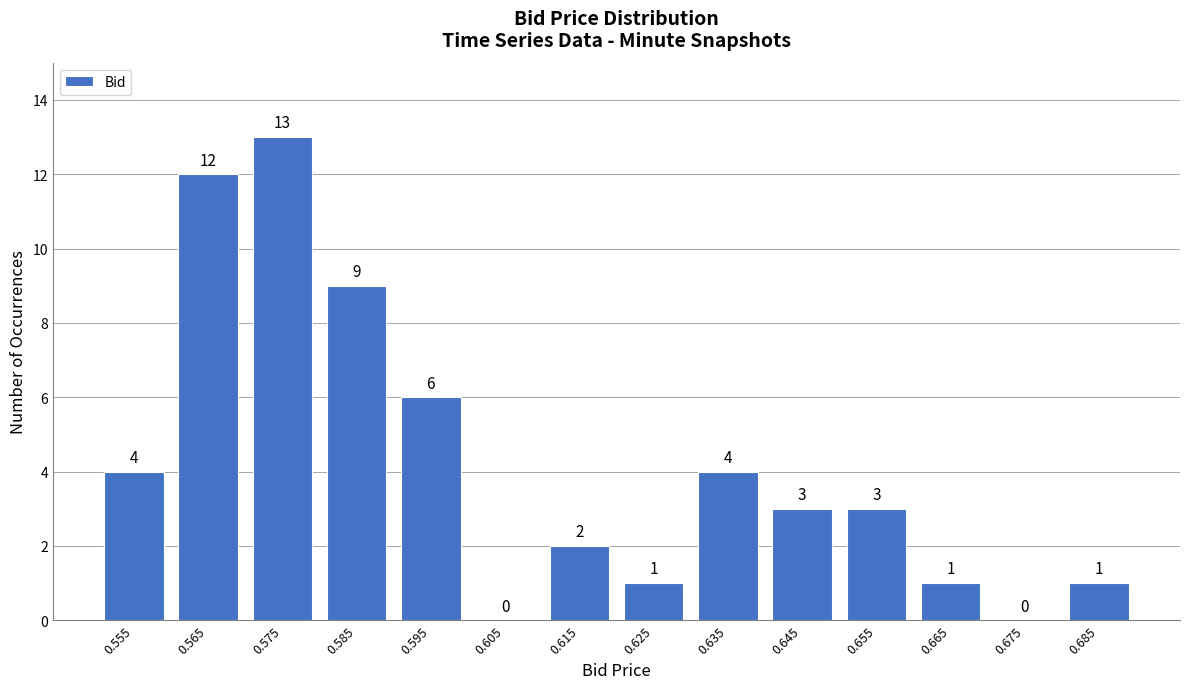

Reading left to right, transcribe all the data shown in this chart.

0.555=4	0.565=12	0.575=13	0.585=9	0.595=6	0.605=0	0.615=2	0.625=1	0.635=4	0.645=3	0.655=3	0.665=1	0.675=0	0.685=1